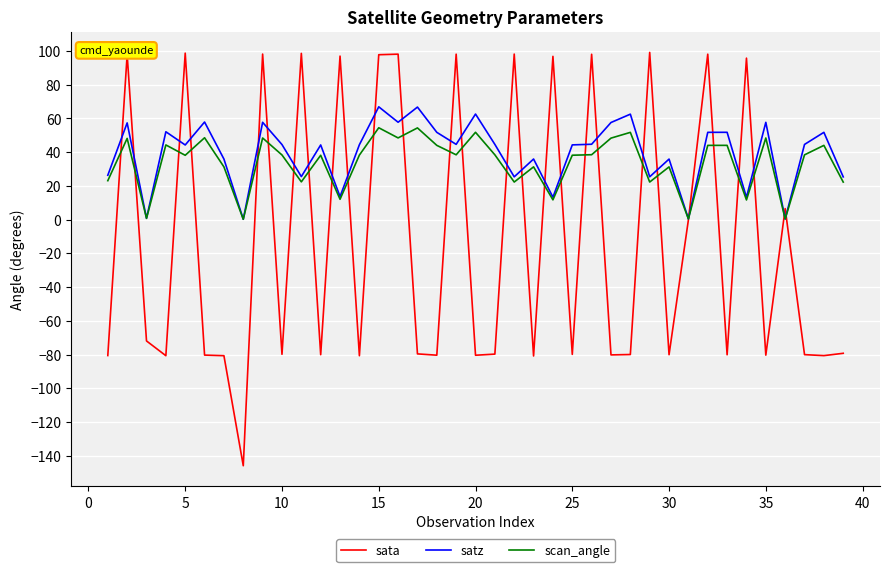

Rank the series by their maximum value, from lowest to highest.

scan_angle, satz, sata